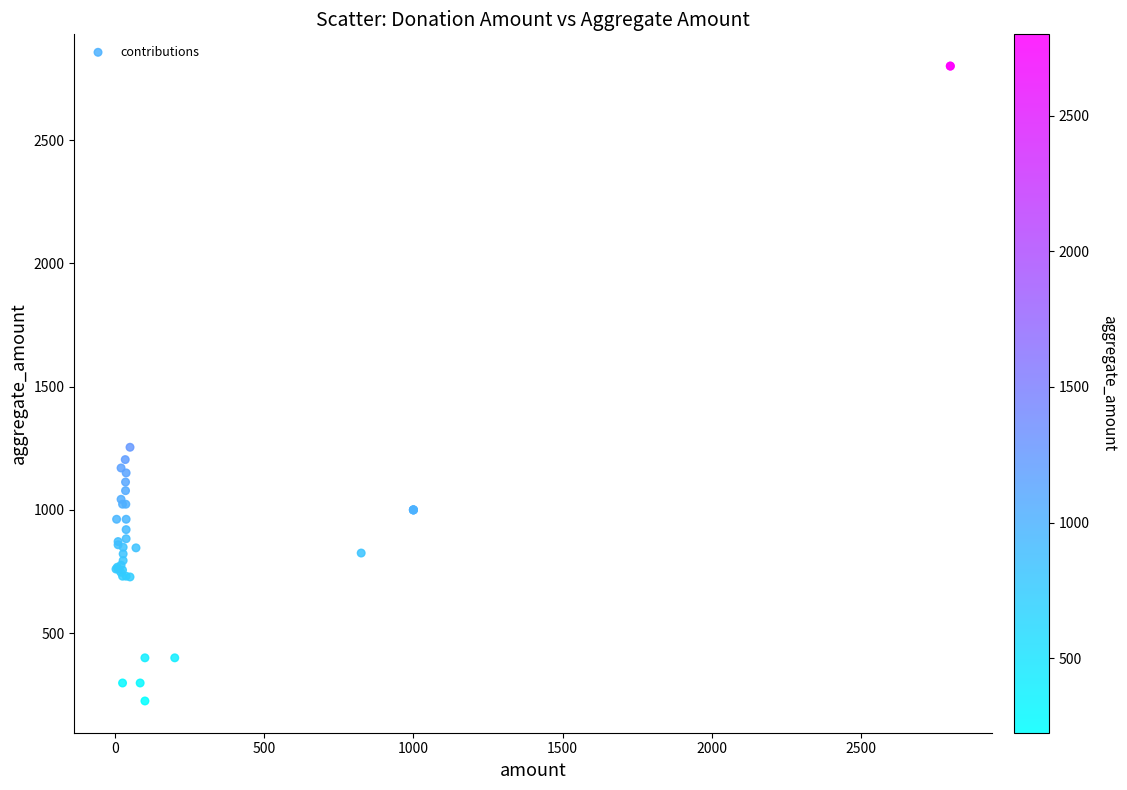

What Y value in the scatter plot is closest to 1512?

1254.0